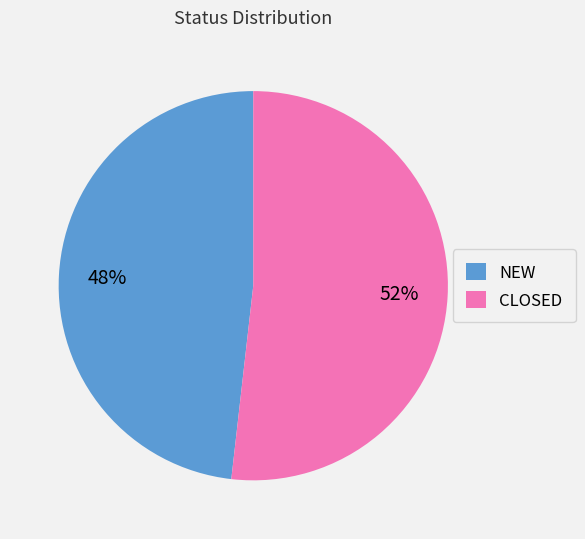

Which slice is the smallest?

NEW